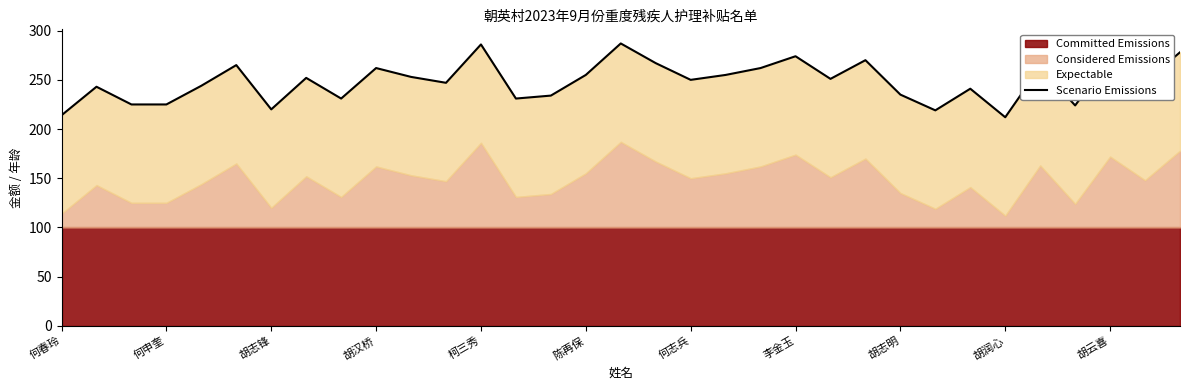

What is the average value?

248